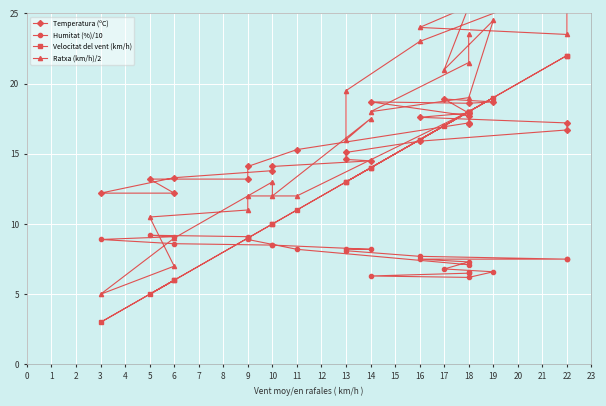

At which category does Ratxa (km/h)/2 reach its first local valley?

3